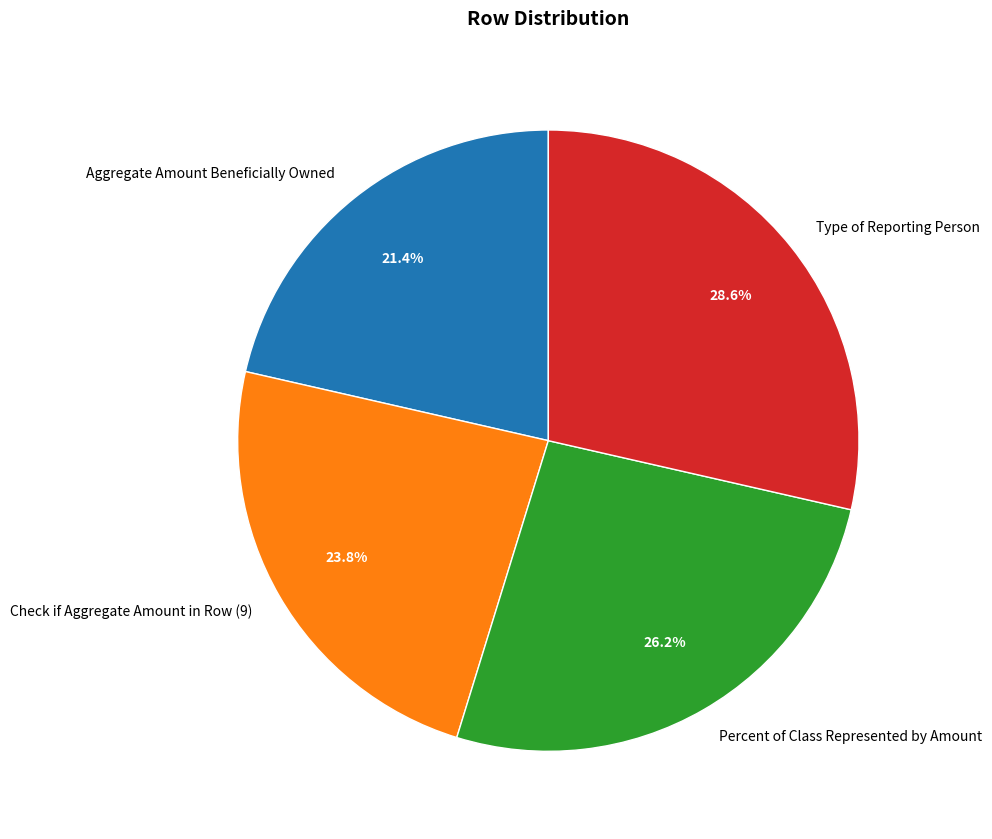

Rank the categories by value from highest to lowest.

Type of Reporting Person, Percent of Class Represented by Amount, Check if Aggregate Amount in Row (9), Aggregate Amount Beneficially Owned